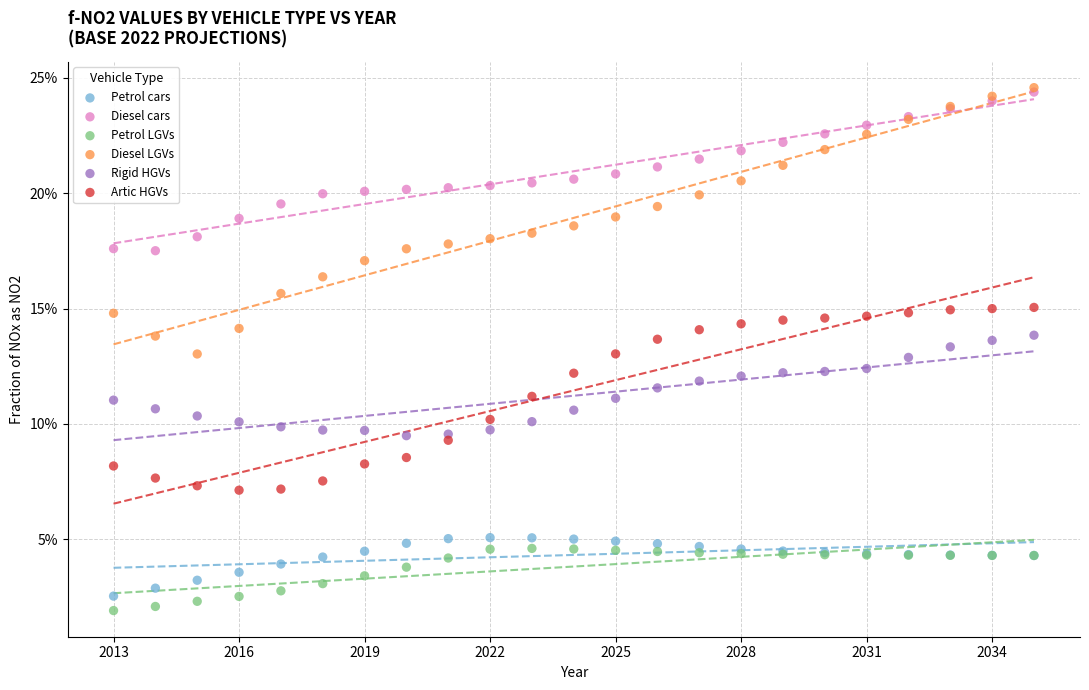

What are all the series names shown in the legend?

Petrol cars, Diesel cars, Petrol LGVs, Diesel LGVs, Rigid HGVs, Artic HGVs